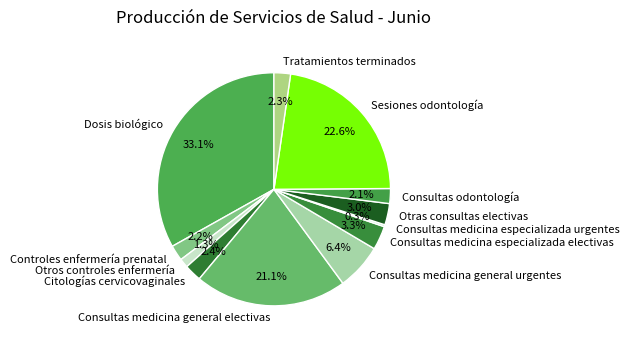

What percentage is NOT represented by Consultas odontología?

97.9%